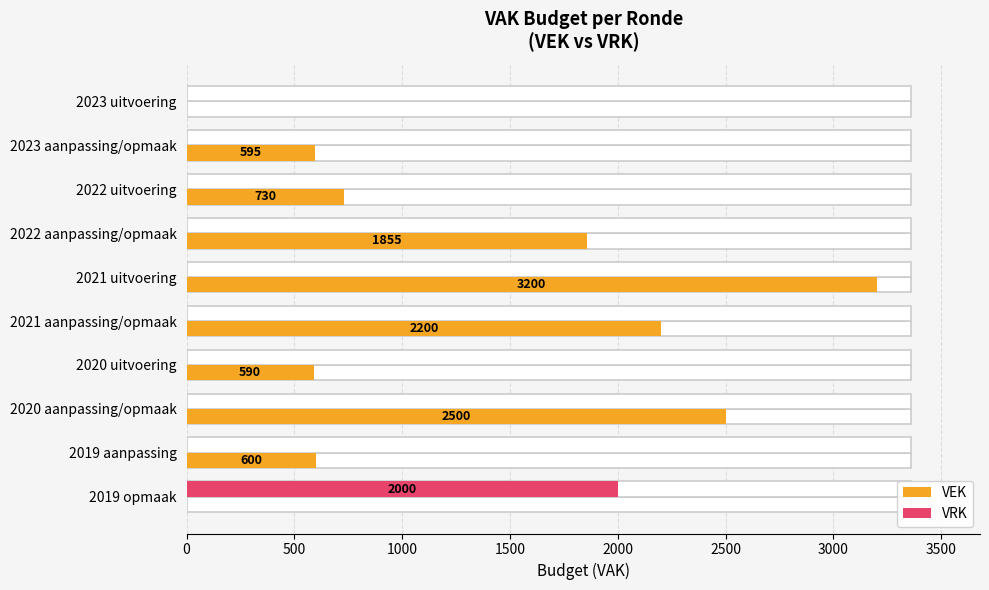

Are the bars horizontal?

Yes